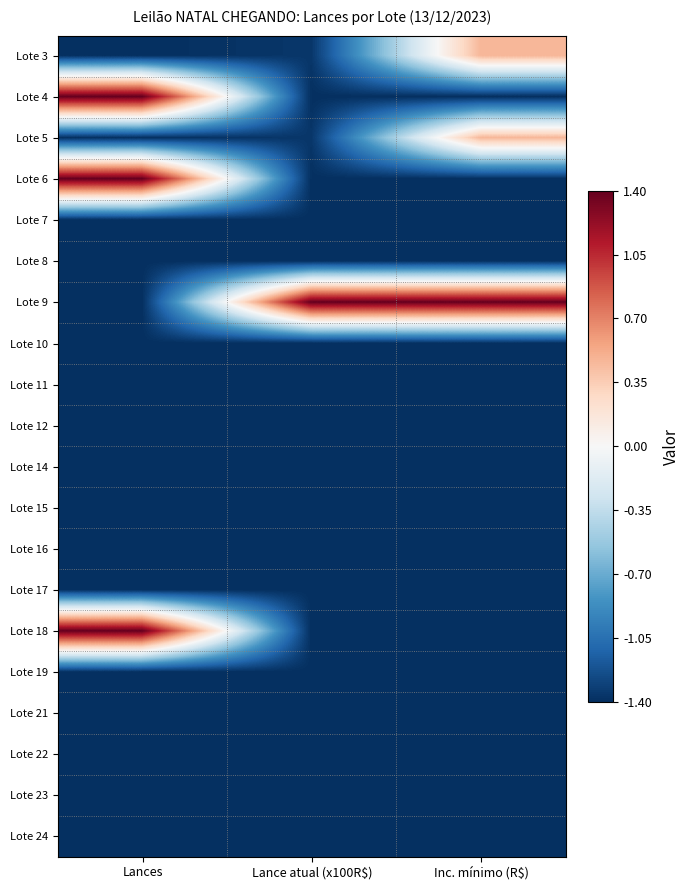

Rank the series at Lance atual (x100R$) from lowest to highest value.

Lote 4, Lote 6, Lote 7, Lote 8, Lote 10, Lote 11, Lote 12, Lote 14, Lote 15, Lote 16, Lote 17, Lote 18, Lote 19, Lote 21, Lote 22, Lote 23, Lote 24, Lote 3, Lote 5, Lote 9